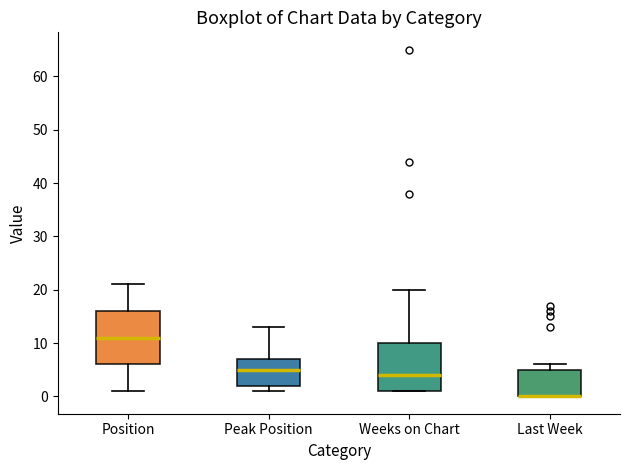

Which box is the tallest, from its lower edge to its upper edge?

Position